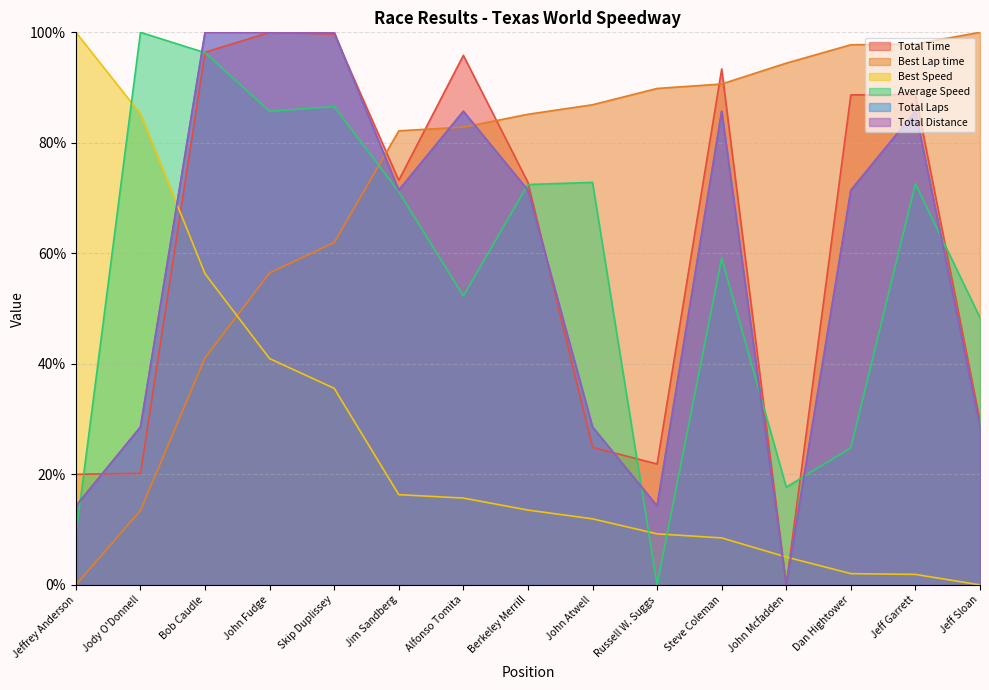

What is the spread (max minus min) of values at Jeff Sloan?

100.0